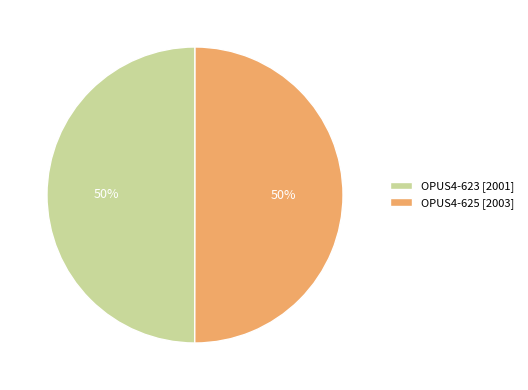

How many slices are in this pie chart?

2